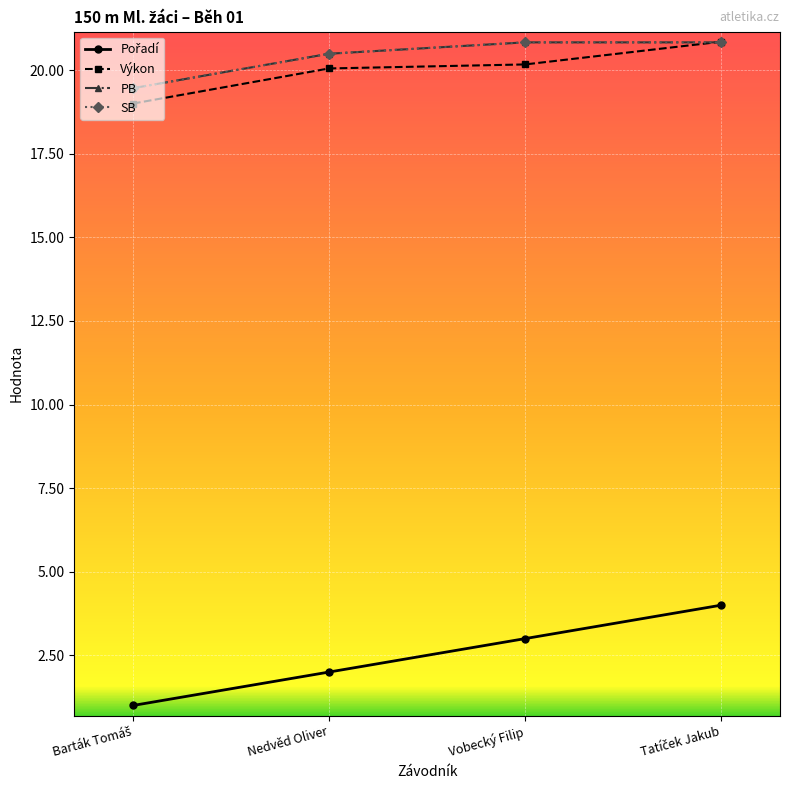

Which series changed the most between Barták Tomáš and Vobecký Filip?

Pořadí